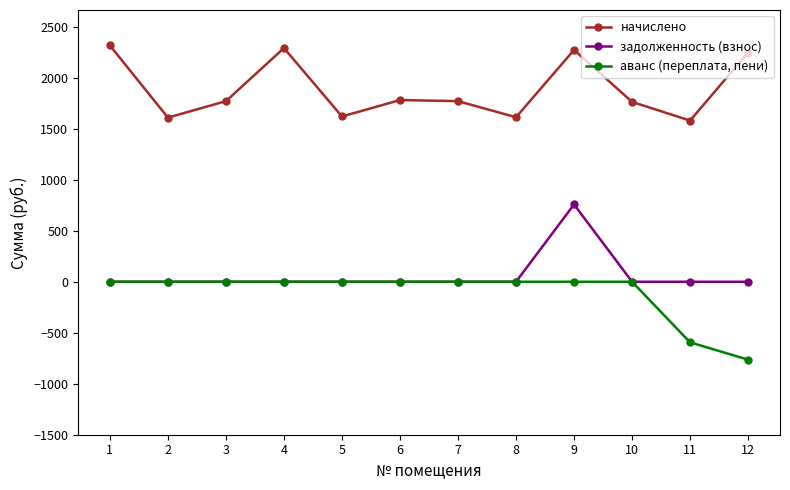

What is the greatest value displayed?

2316.9